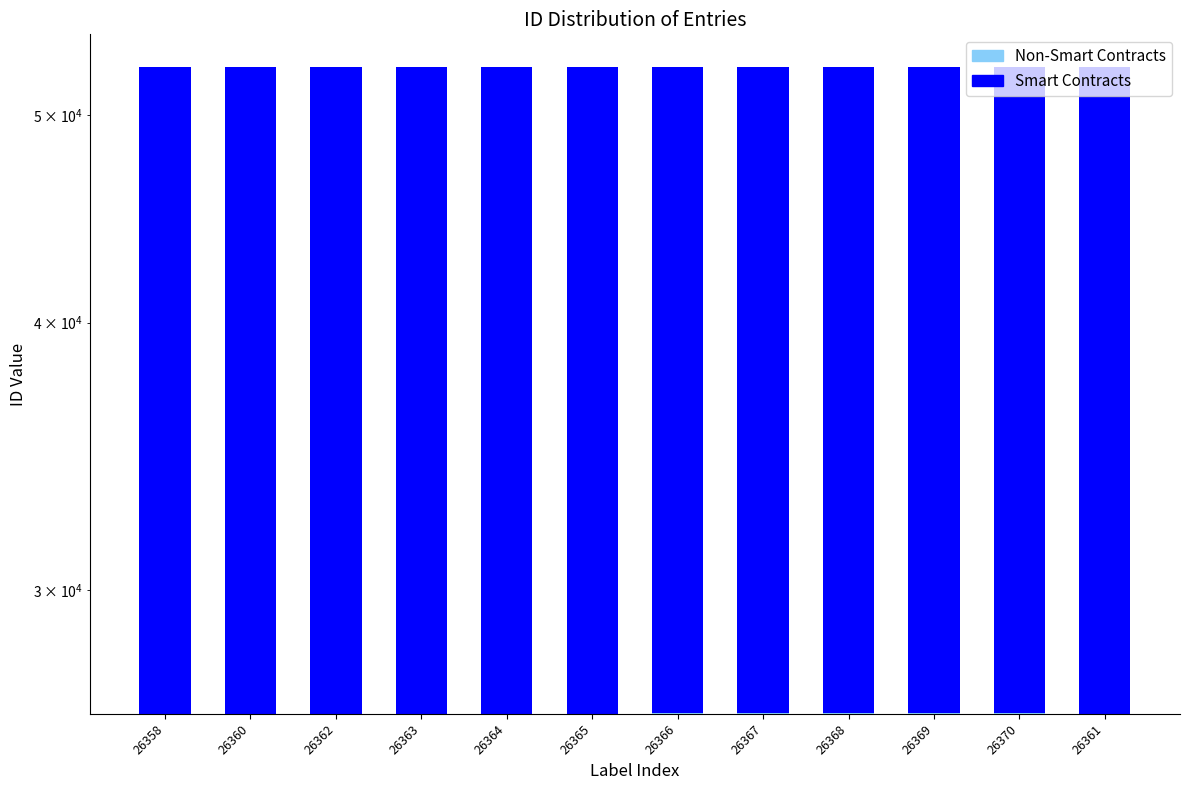

What are all the series names shown in the legend?

Non-Smart Contracts, Smart Contracts